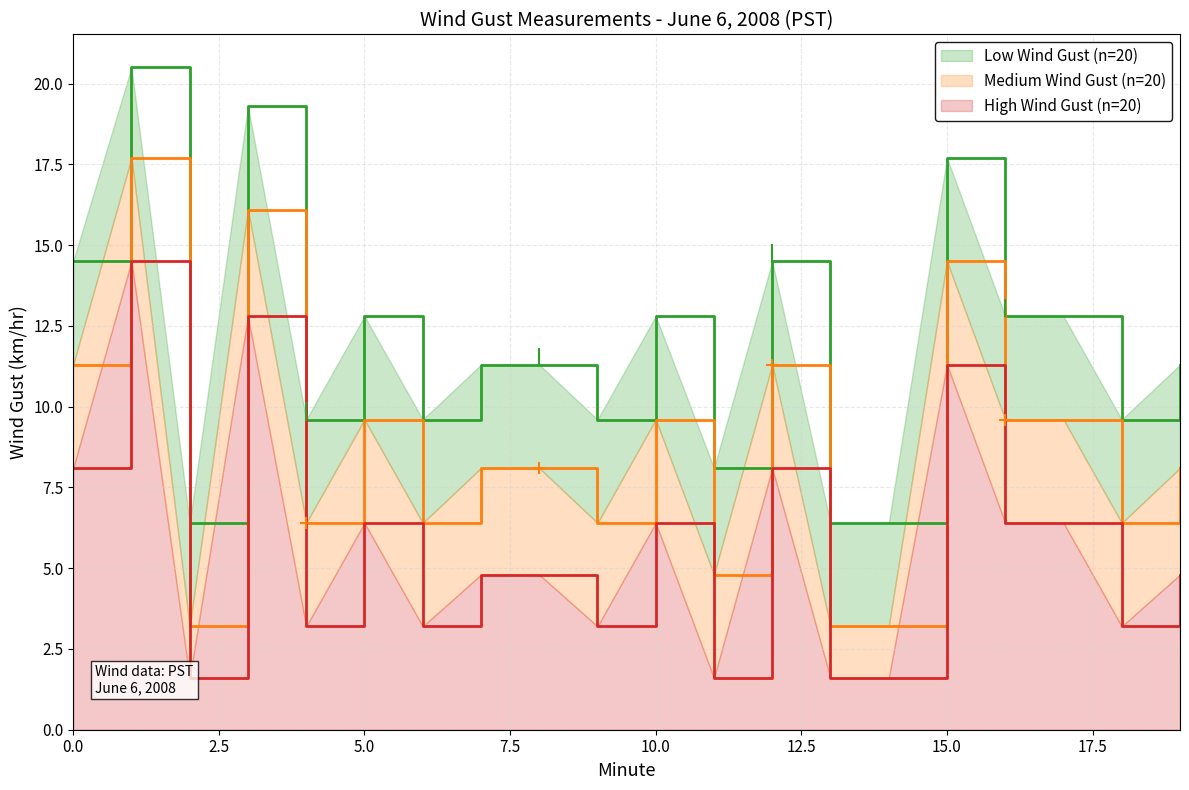

How many interior local valleys does the Hour 0 - Lower Band series have?

6